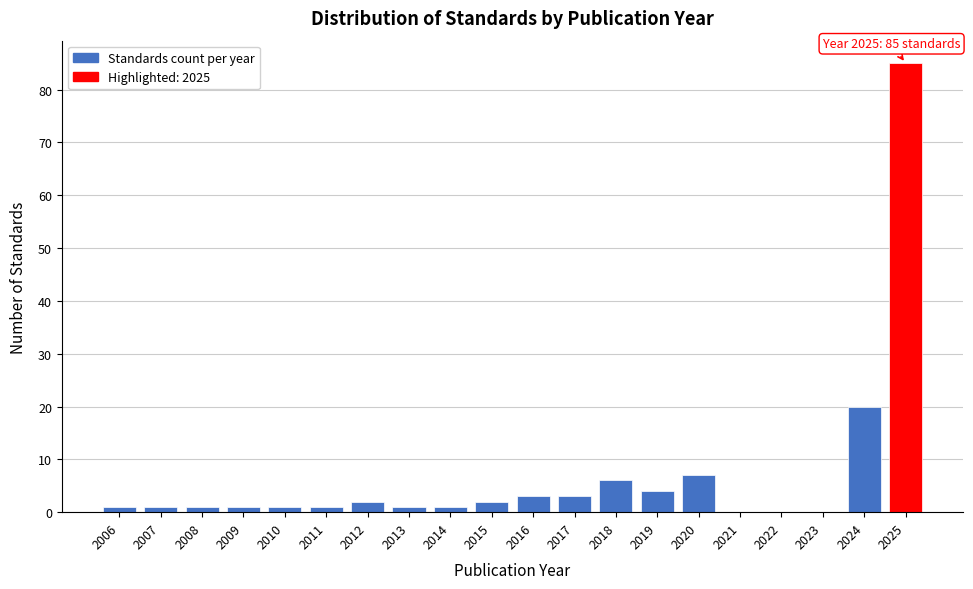

Which range on the x-axis has the tallest bar?

2024.5 to 2025.5